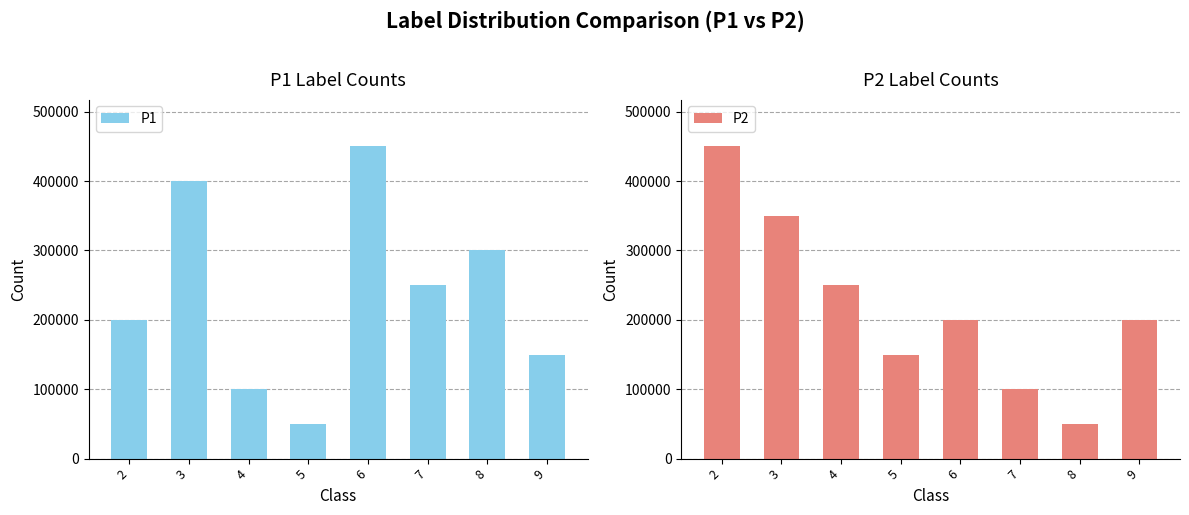

What is the total value across all series at 4?

350000